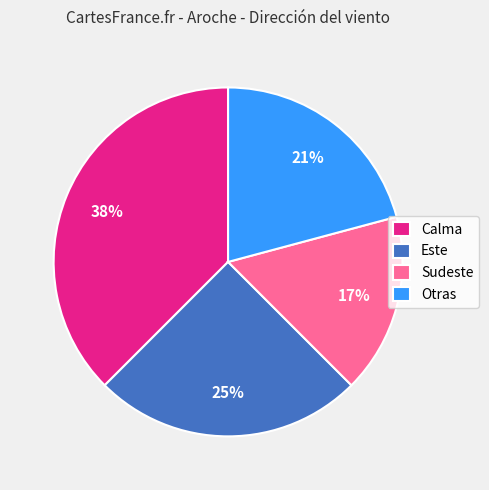

Rank the categories by value from highest to lowest.

Calma, Este, Otras, Sudeste